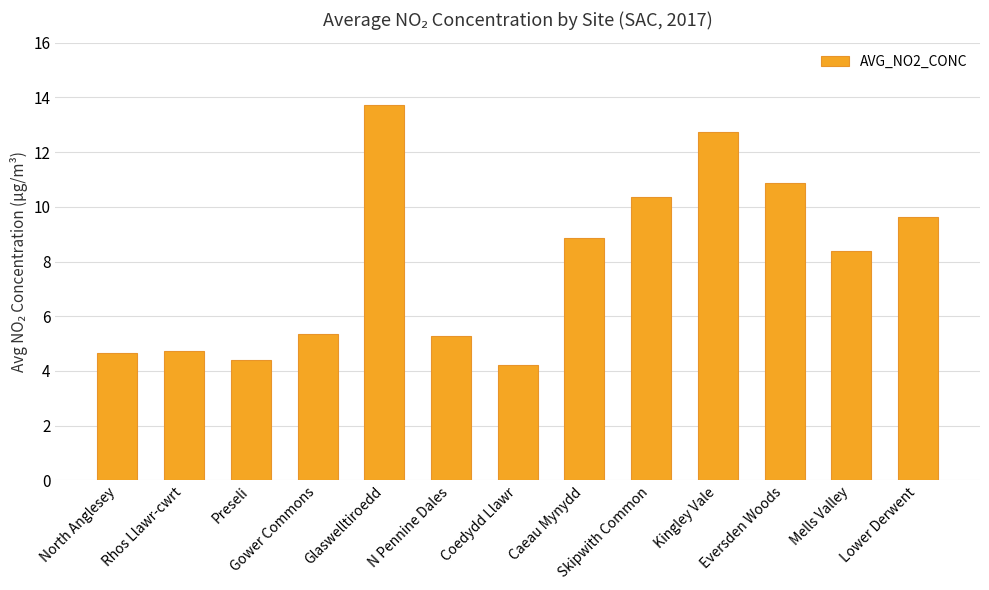

What is the label of the 7th bar from the left?

Coedydd Llawr